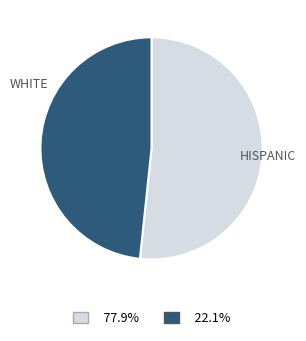

Is there a majority slice in this chart?

Yes